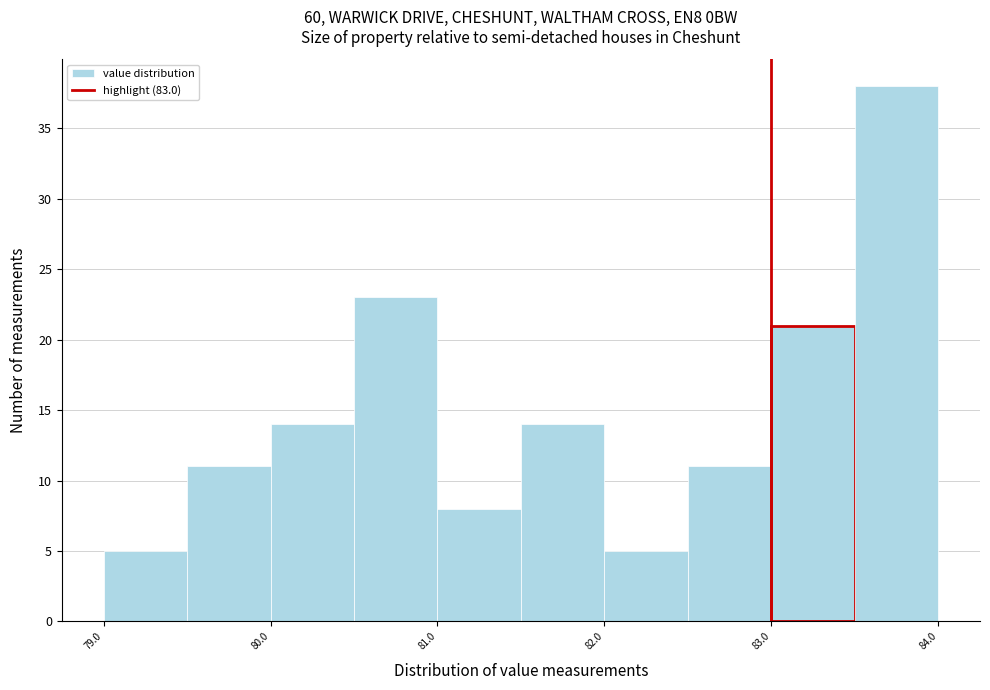

Reading left to right, list every bar in this chart as the range it spans on the x-axis followed by its height. The values are not printed on the chart, so give them approximately, as read against the axis.

79.0 to 79.5: 5
79.5 to 80.0: 11
80.0 to 80.5: 14
80.5 to 81.0: 23
81.0 to 81.5: 8
81.5 to 82.0: 14
82.0 to 82.5: 5
82.5 to 83.0: 11
83.0 to 83.5: 21
83.5 to 84.0: 38